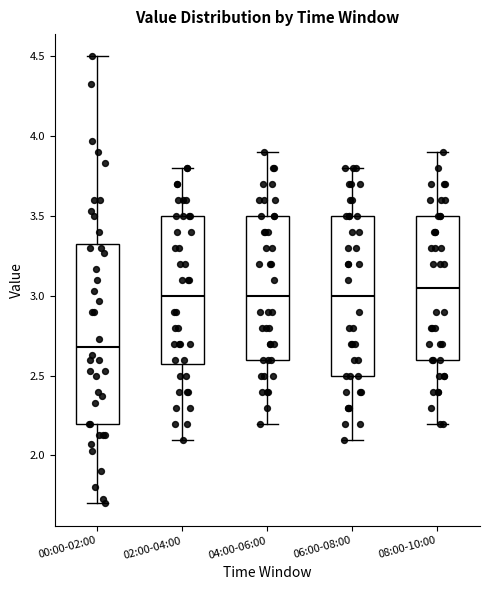

Reading left to right, read every box against the y-axis: the position of its median line, the range the box covers, and the ends of its whiskers. The values are not printed on the chart, so give them approximately, as read against the axis.

00:00-02:00: median 2.70, box 2.20 to 3.35, whiskers 1.70 to 4.50
02:00-04:00: median 3.00, box 2.60 to 3.50, whiskers 2.10 to 3.80
04:00-06:00: median 3.00, box 2.60 to 3.50, whiskers 2.20 to 3.90
06:00-08:00: median 3.00, box 2.50 to 3.50, whiskers 2.10 to 3.80
08:00-10:00: median 3.05, box 2.60 to 3.50, whiskers 2.20 to 3.90